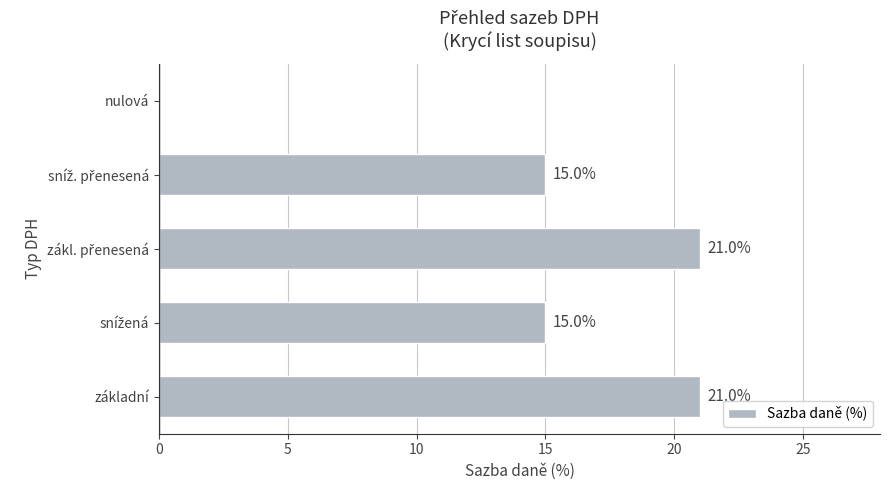

Is it true that the value at nulová is 0?

True